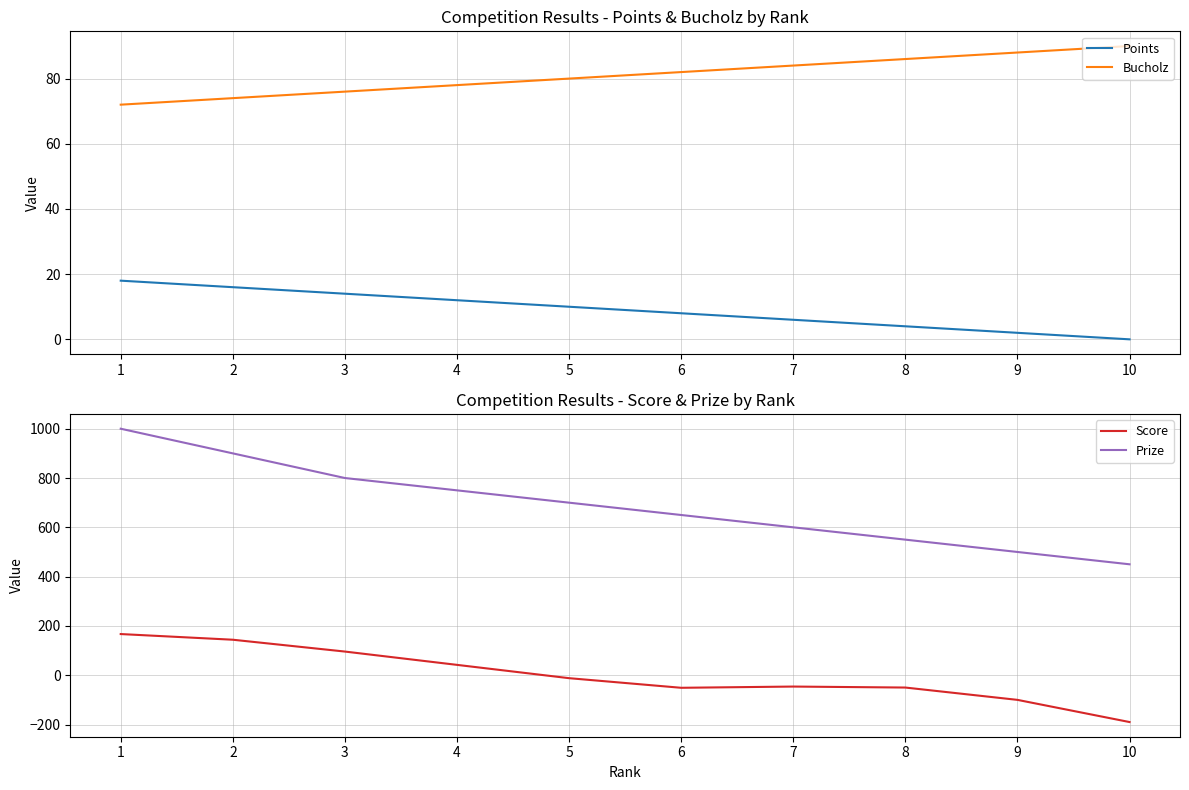

Where does the Score series first go above -12?

1